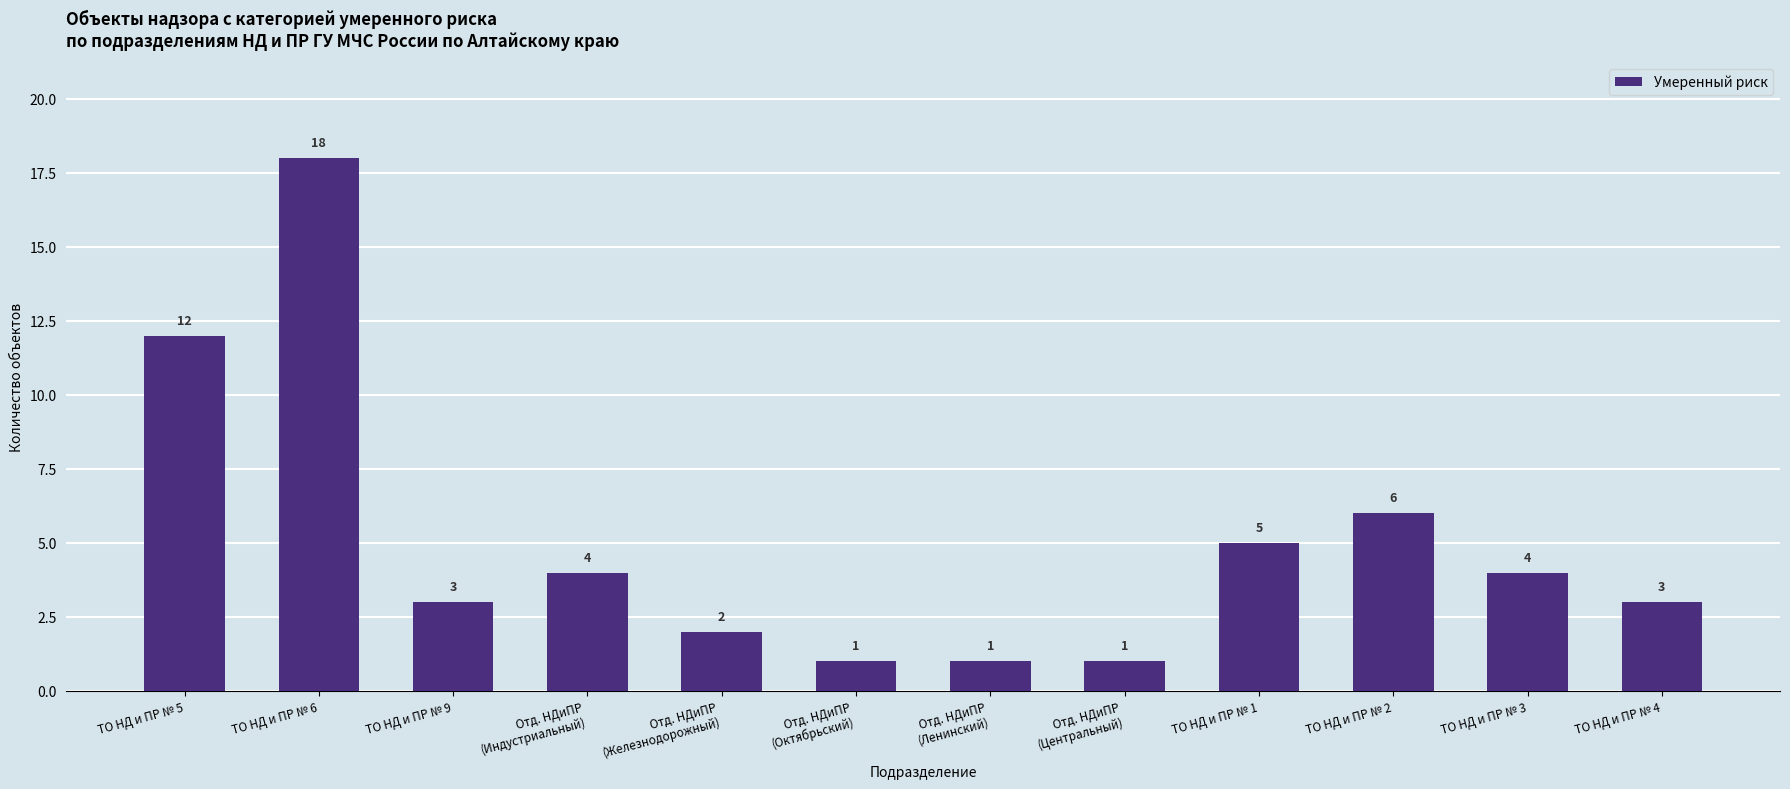

The chart shows a value of 20 at ТО НД и ПР № 5. True or false?

False